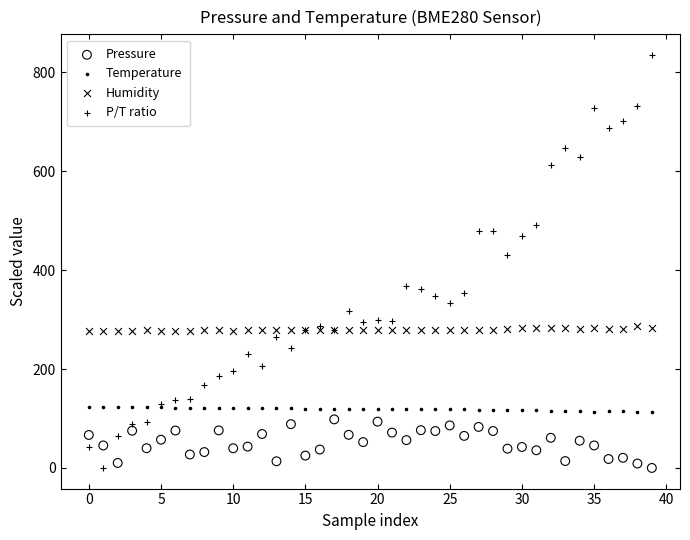

Across all series, what Y value is closest to 417?

431.6